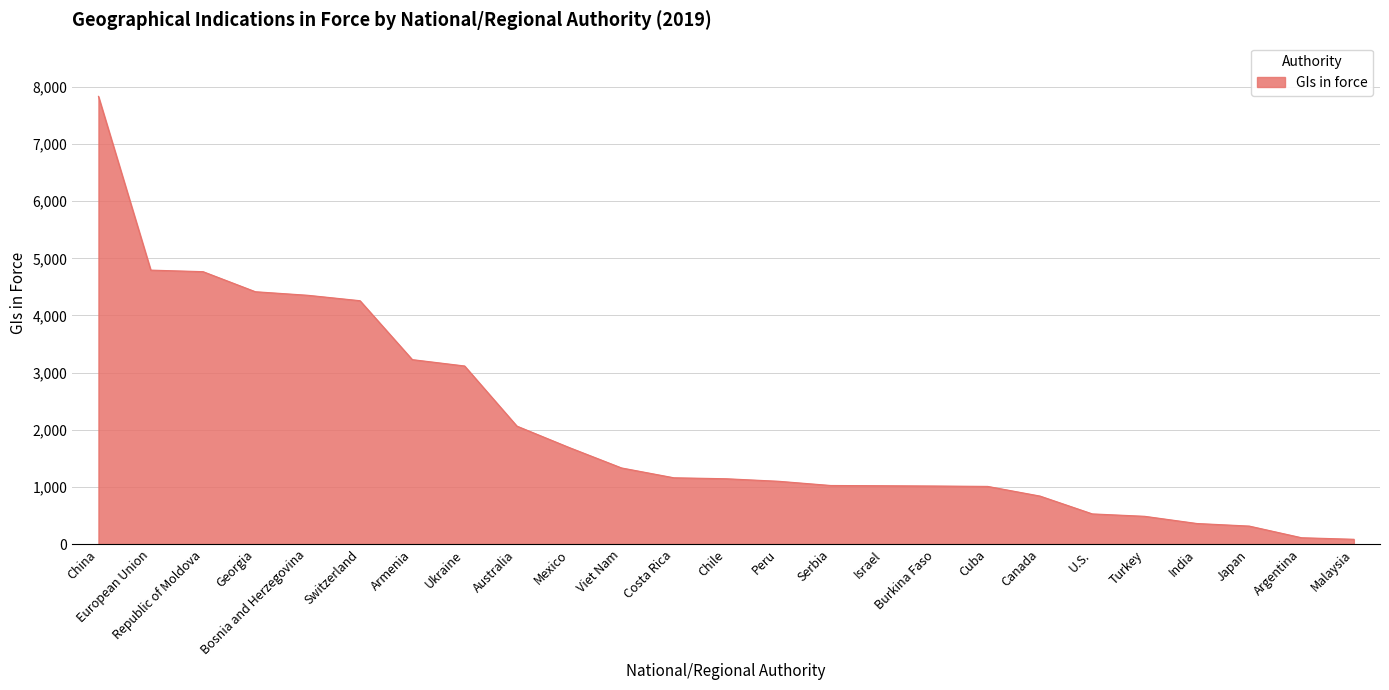

At which category does the chart reach its peak across all series?

China